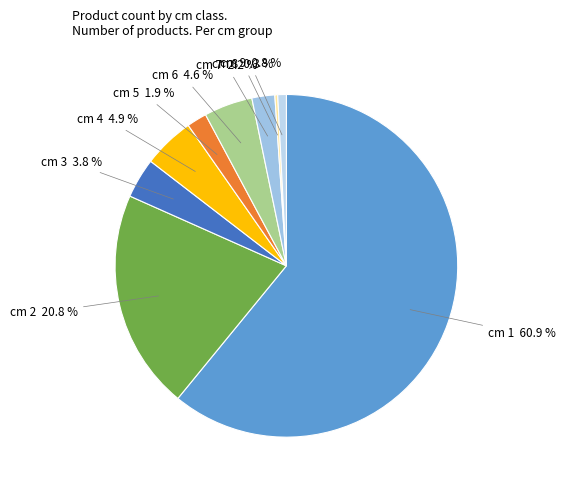

Approximately how many times larger is the value at cm 4 4.9 % compared to cm 5 1.9 %?

2.6